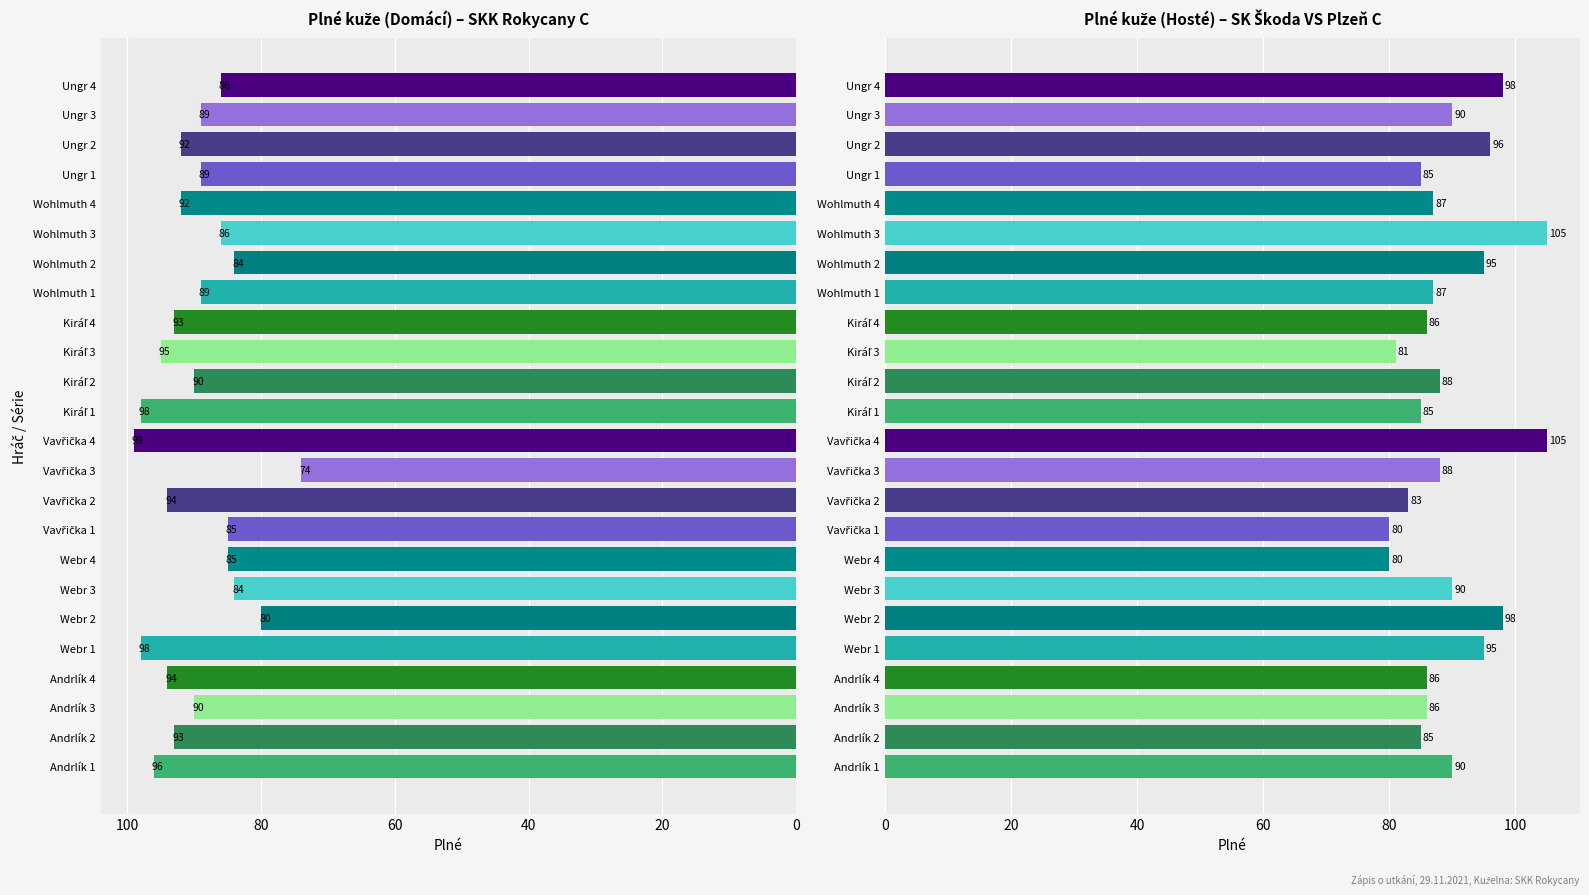

What is the difference between the Plné (Hosté) values at Vavřička 1 and Kiráľ 2?

8